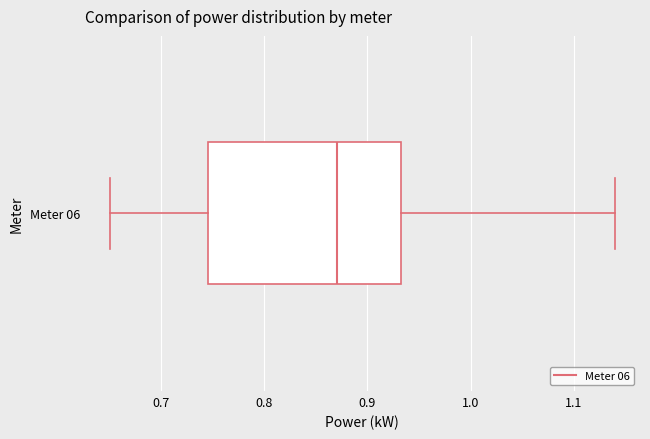

Where does the median line of the box for Meter 06 sit on the x-axis? The values are not printed on the chart, so give them approximately, as read against the axis.

0.87